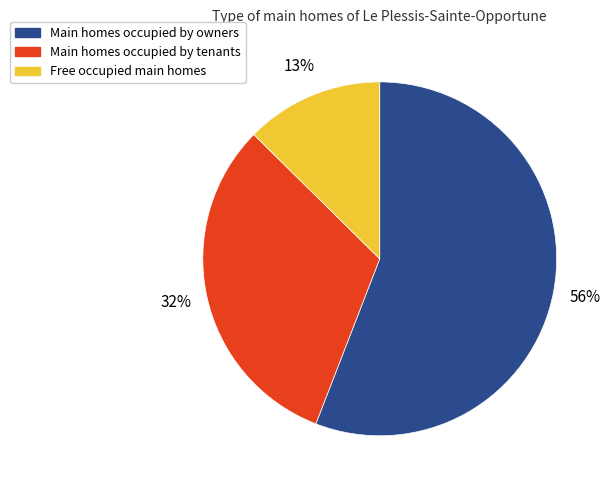

Count the number of slices in the pie.

3